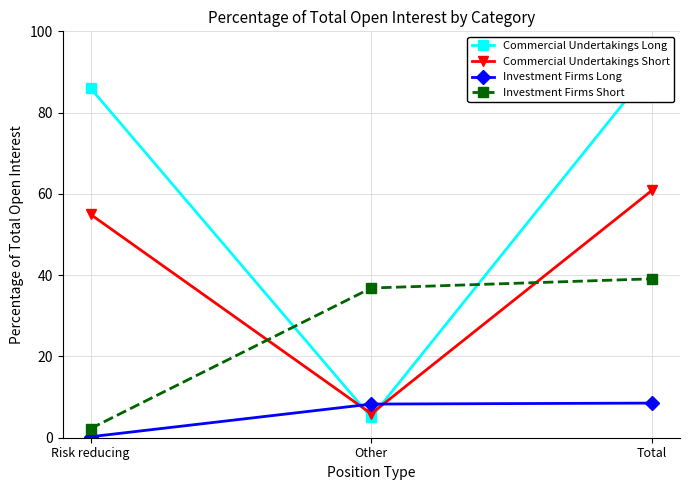

List the labels in order of Commercial Undertakings Short value, smallest first.

Other, Risk reducing, Total